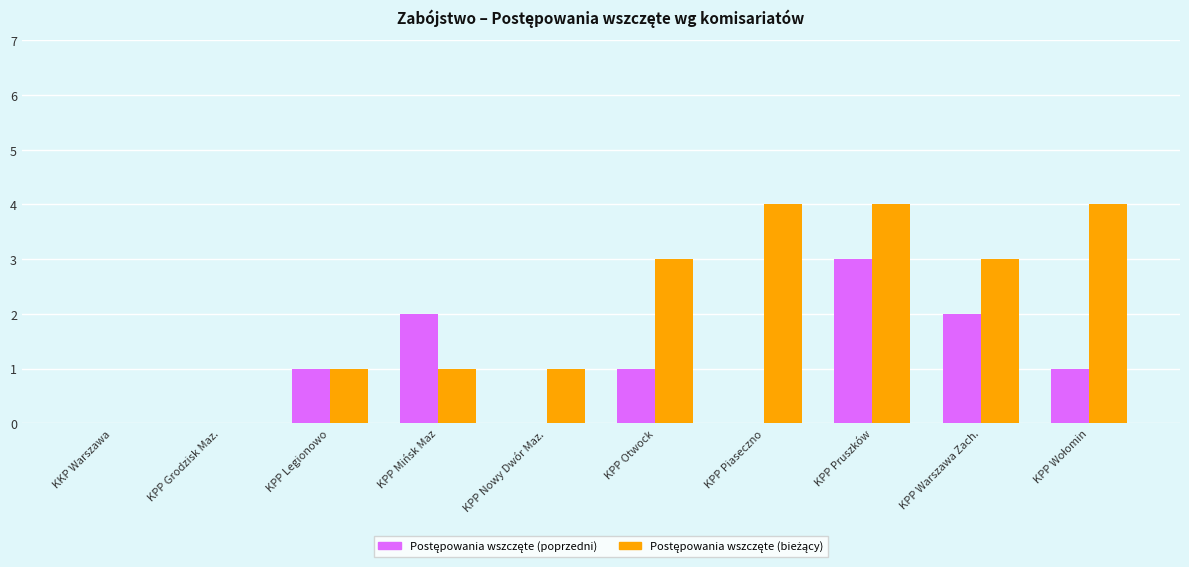

What is the total value across all series at KPP Warszawa Zach.?

5